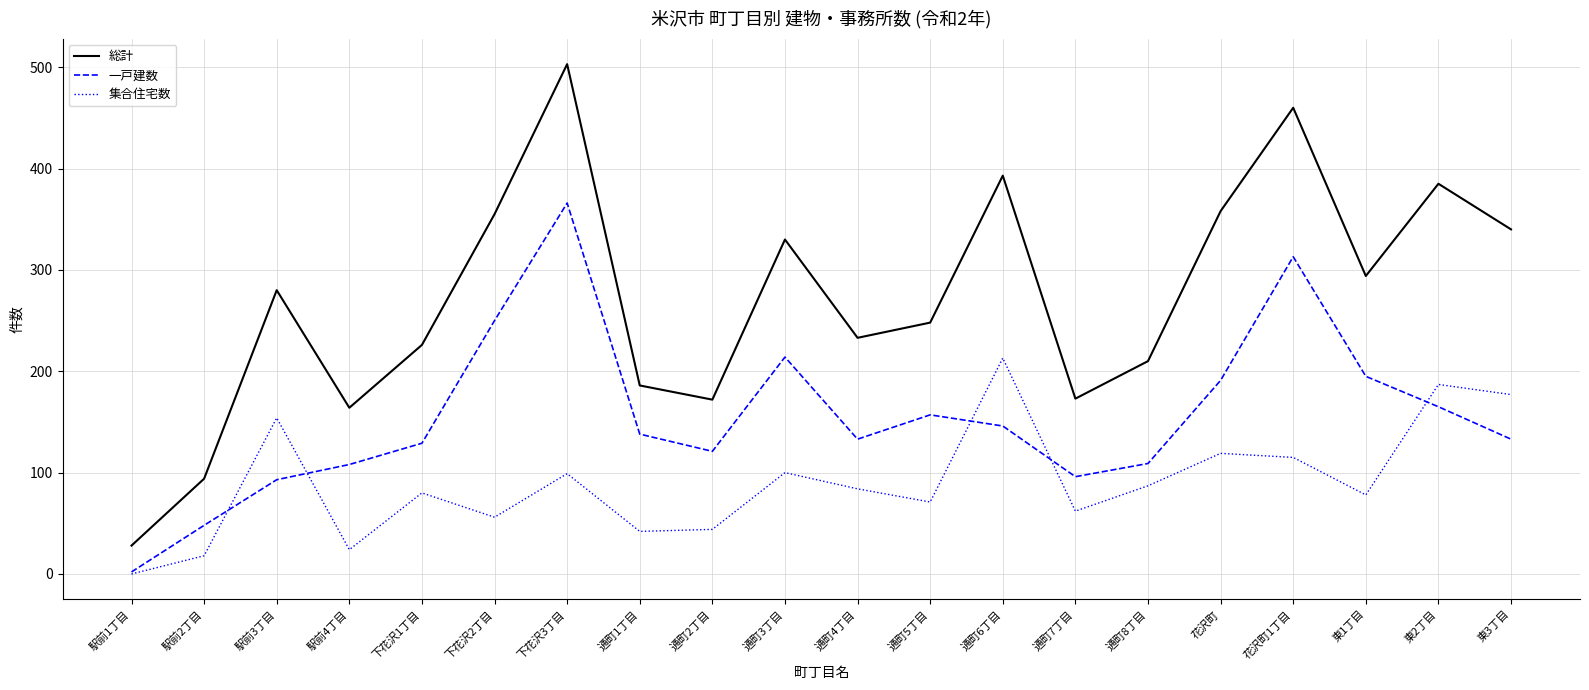

What is the total value across all series at 下花沢2丁目?

661